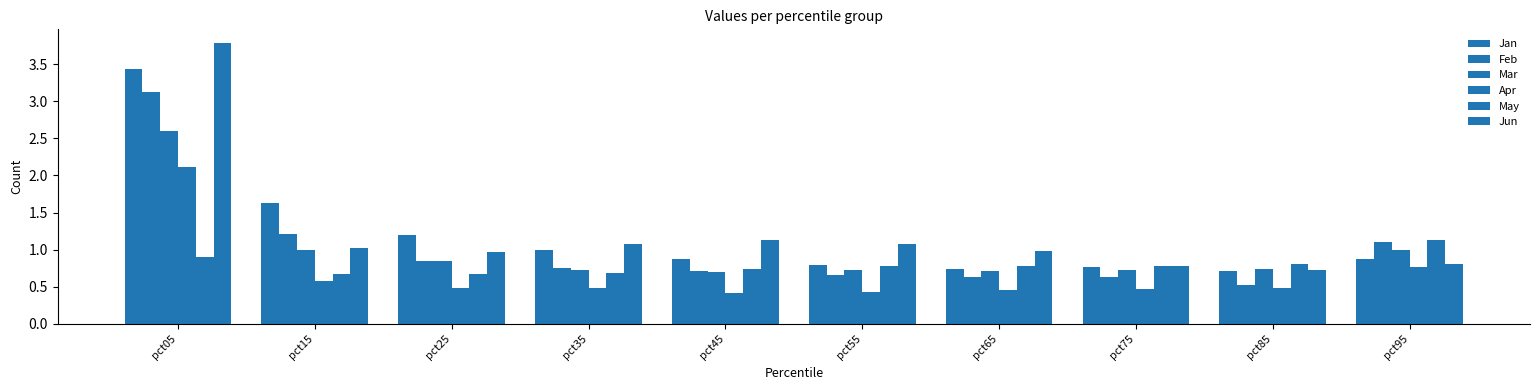

How many categories are shown in the chart?

10